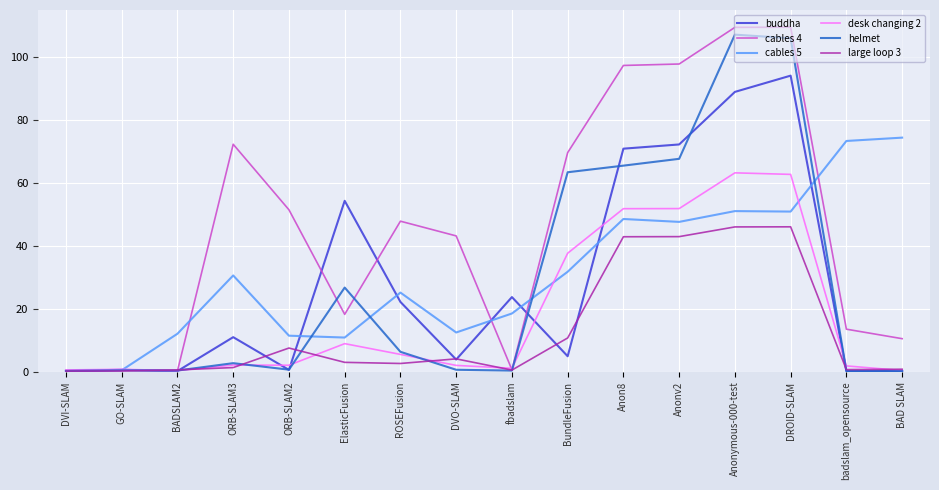

What is the maximum value shown in the chart?

109.6